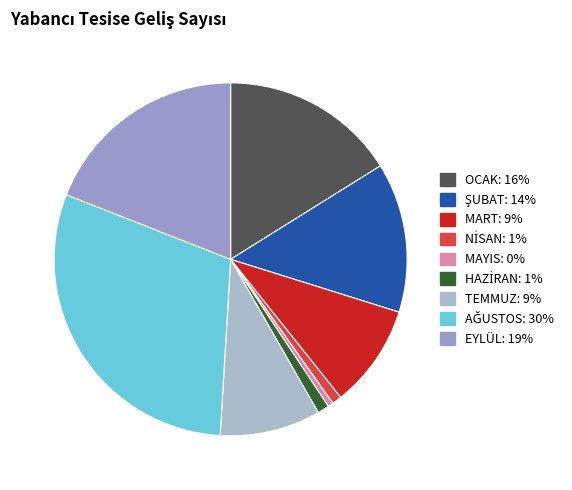

What portion of the pie excludes TEMMUZ?

90.8%